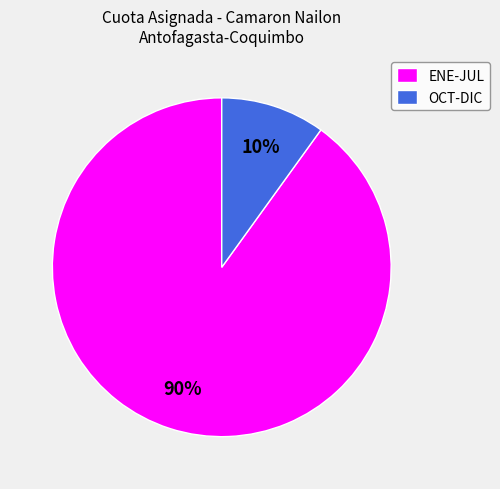

Count the number of slices in the pie.

2